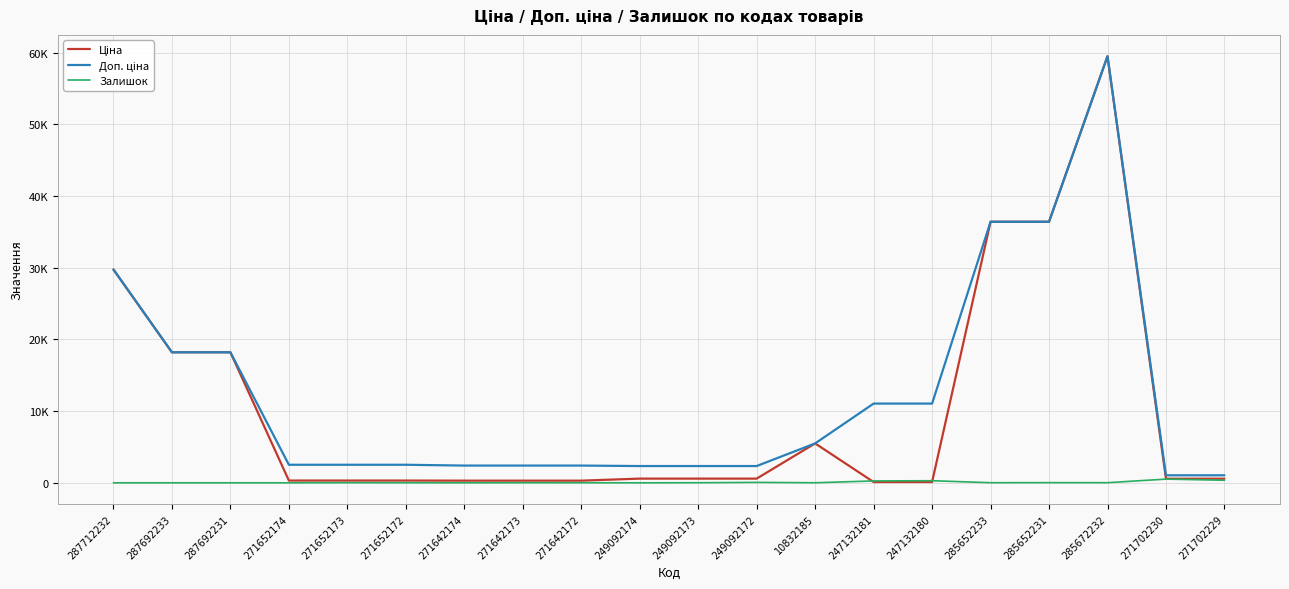

Reading right to left, what are all the values shown in this chart?

Ціна: 271702229=571.6	271702230=571.6	285672232=59523.0	285652231=36424.0	285652233=36424.0	247132180=110.5	247132181=110.5	10832185=5497.3	249092172=584.9	249092173=584.9	249092174=584.9	271642172=300.6	271642173=300.6	271642174=300.6	271652172=314.7	271652173=314.7	271652174=314.7	287692231=18212.0	287692233=18212.0	287712232=29761.5
Доп. ціна: 271702229=1048.0	271702230=1048.0	285672232=59523.0	285652231=36424.0	285652233=36424.0	247132180=11055.0	247132181=11055.0	10832185=5497.3	249092172=2339.7	249092173=2339.7	249092174=2339.7	271642172=2405.2	271642173=2405.2	271642174=2405.2	271652172=2517.5	271652173=2517.5	271652174=2517.5	287692231=18212.0	287692233=18212.0	287712232=29761.5
Залишок: 271702229=359.0	271702230=516.0	285672232=17.0	285652231=24.0	285652233=15.0	247132180=290.0	247132181=260.0	10832185=8.0	249092172=62.0	249092173=14.0	249092174=0.0	271642172=9.0	271642173=11.0	271642174=0.0	271652172=9.0	271652173=14.0	271652174=0.0	287692231=0.0	287692233=0.0	287712232=0.0